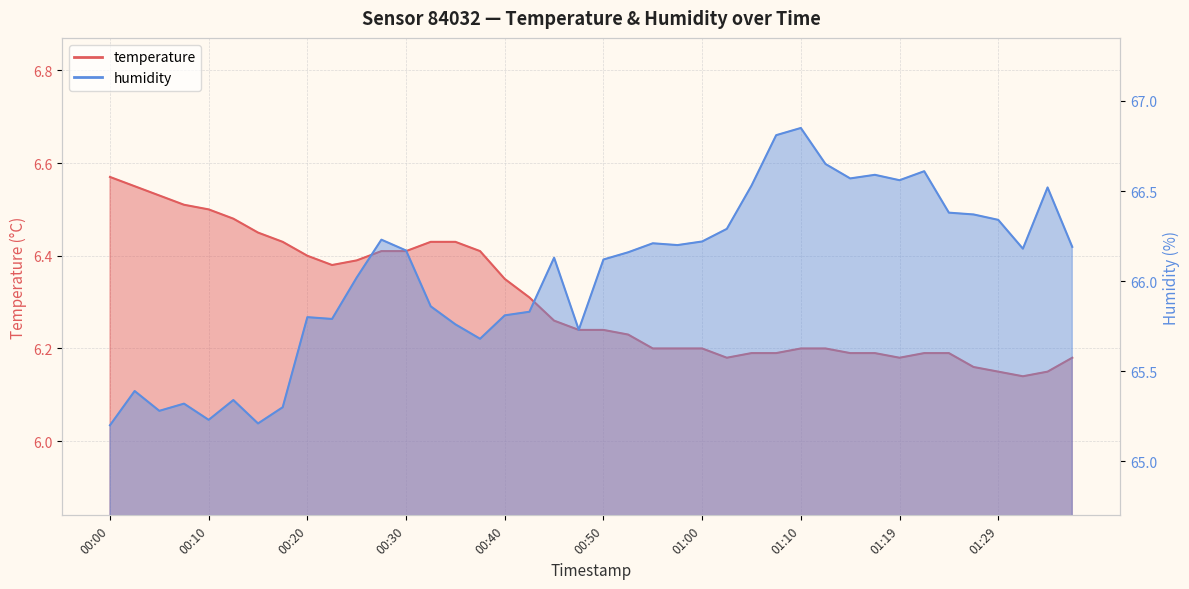

Rank the categories by temperature value from highest to lowest.

00:00, 00:03, 00:05, 00:08, 00:10, 00:13, 00:15, 00:18, 00:32, 00:35, 00:27, 00:30, 00:37, 00:20, 00:25, 00:22, 00:40, 00:42, 00:45, 00:47, 00:50, 00:52, 00:55, 00:57, 01:00, 01:10, 01:12, 01:05, 01:07, 01:15, 01:17, 01:22, 01:24, 01:02, 01:19, 01:37, 01:27, 01:29, 01:34, 01:32